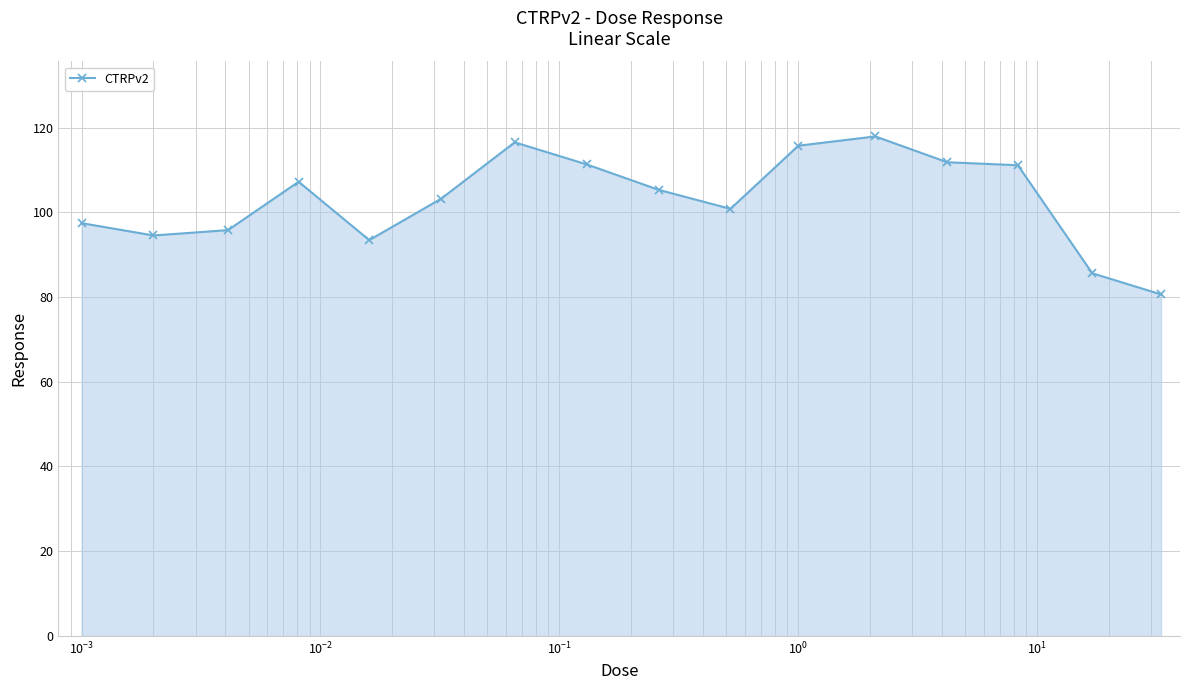

What is the value of the 4th point from the left?

107.2